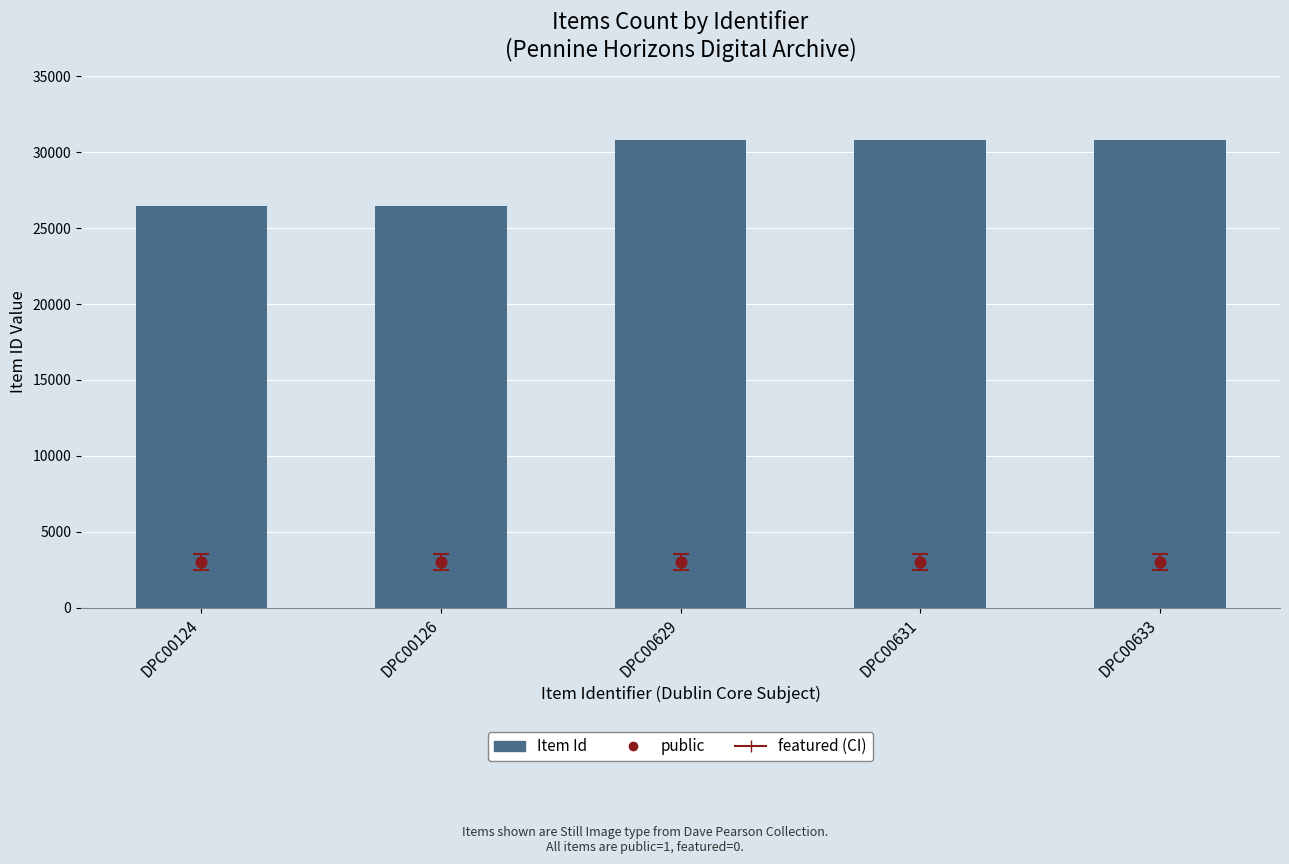

Which series reaches the minimum Y coordinate?

public